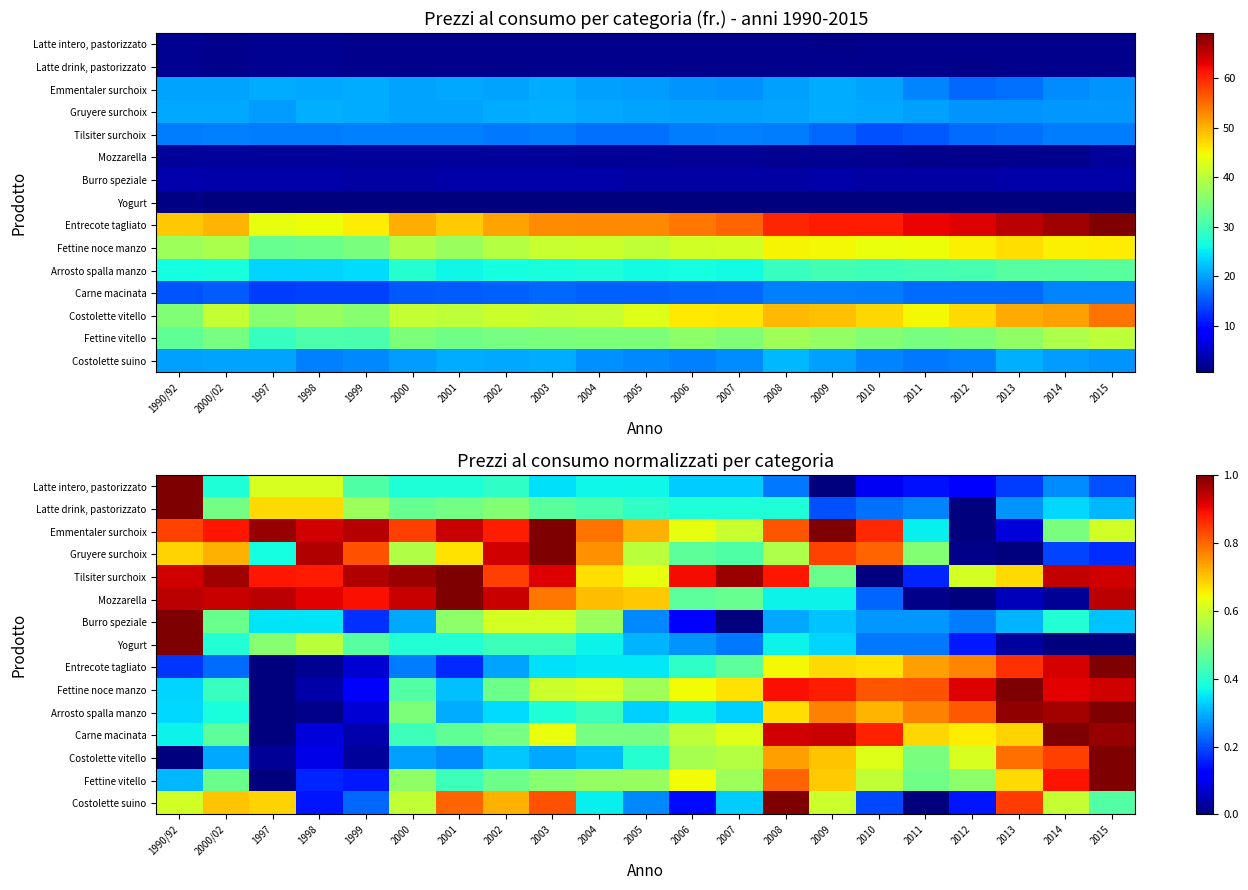

What is the difference between the maximum and minimum values in the Fettine vitello series?

1.0